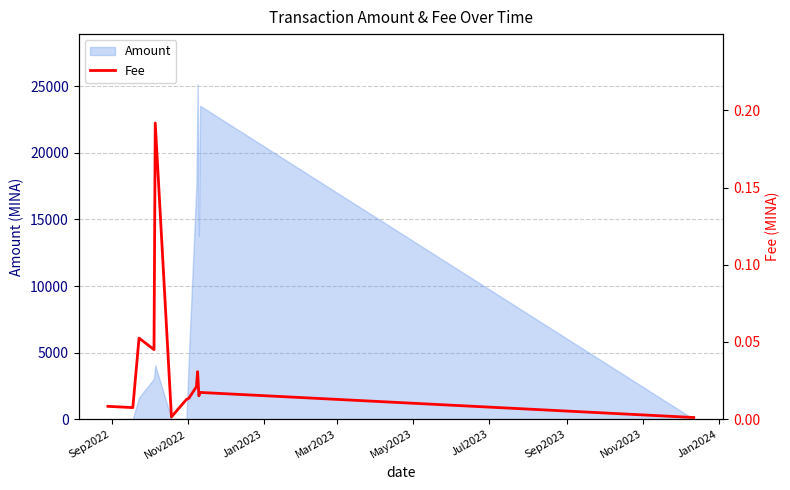

What is the highest value of the Amount series?

25150.6